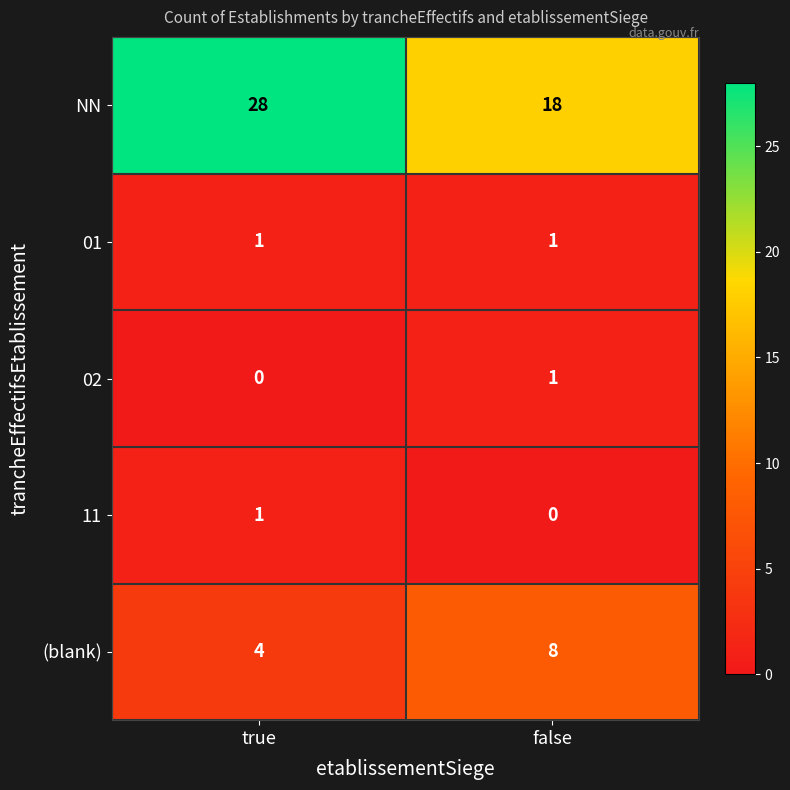

Reading left to right, extract all data points from this chart.

NN: true=28	false=18
01: true=1	false=1
02: true=0	false=1
11: true=1	false=0
(blank): true=4	false=8